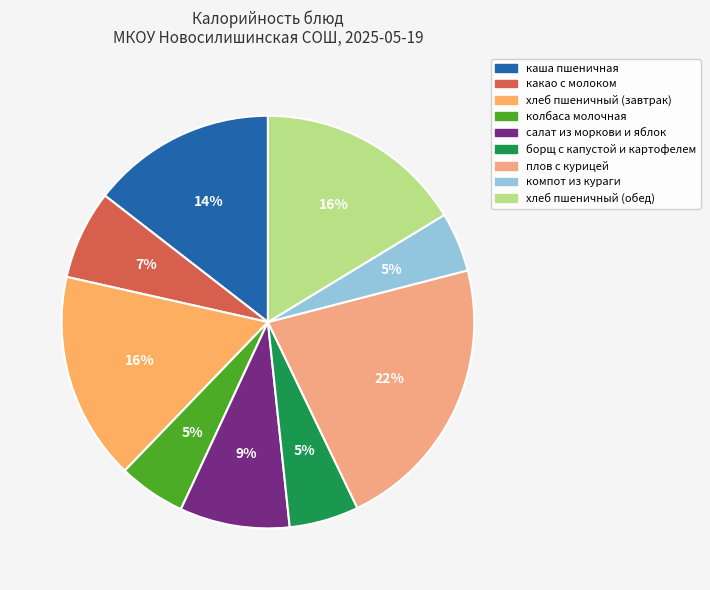

Count the number of slices in the pie.

9